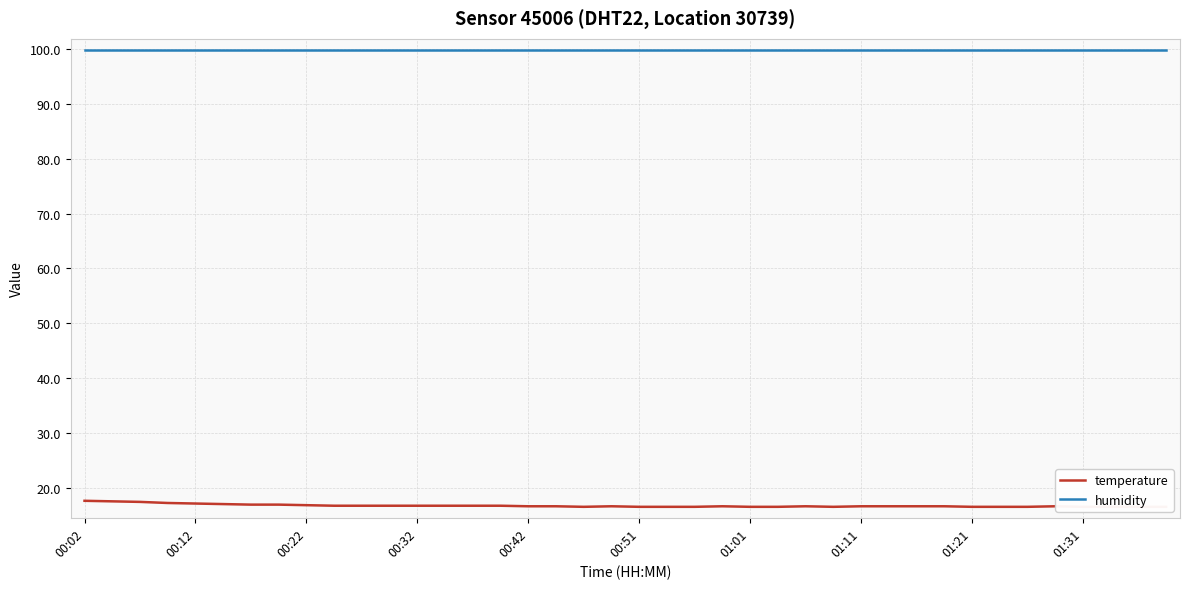

At which category does temperature reach its first local valley?

18